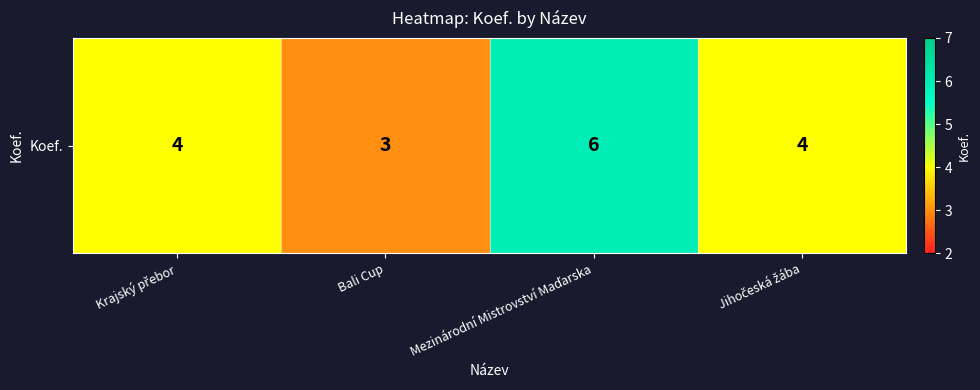

The value at Krajský přebor is 4. True or false?

True